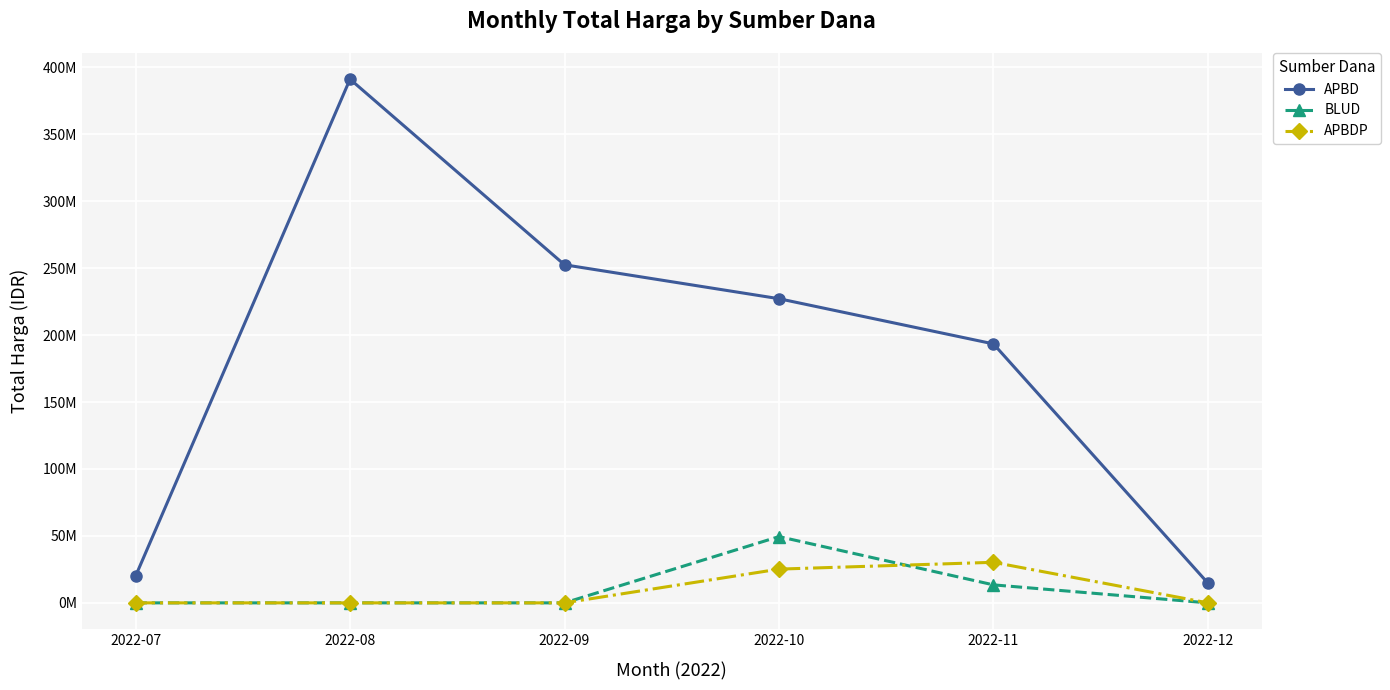

Does the chart have visible grid lines?

Yes